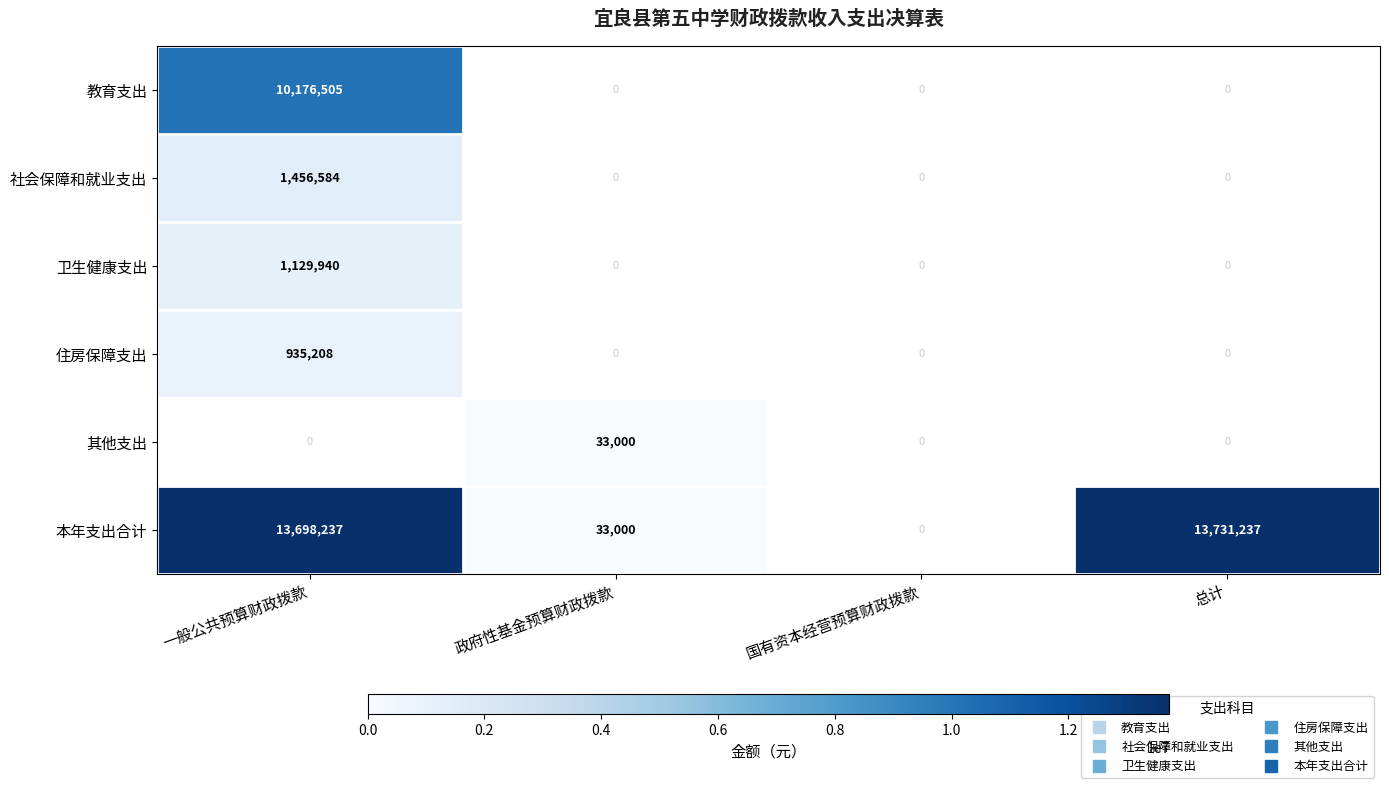

Count the number of data series in this chart.

6